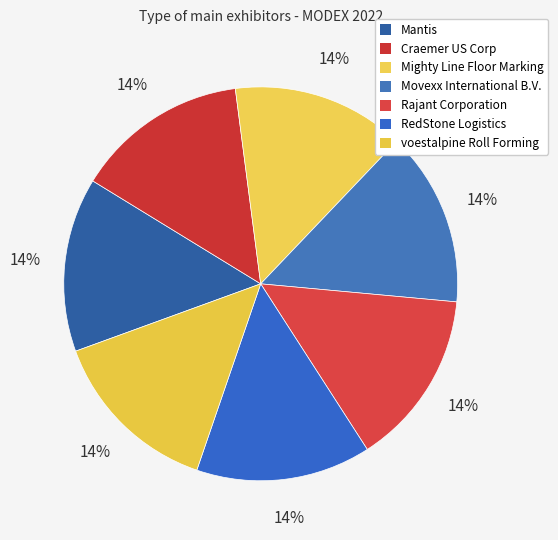

Count the number of slices in the pie.

7